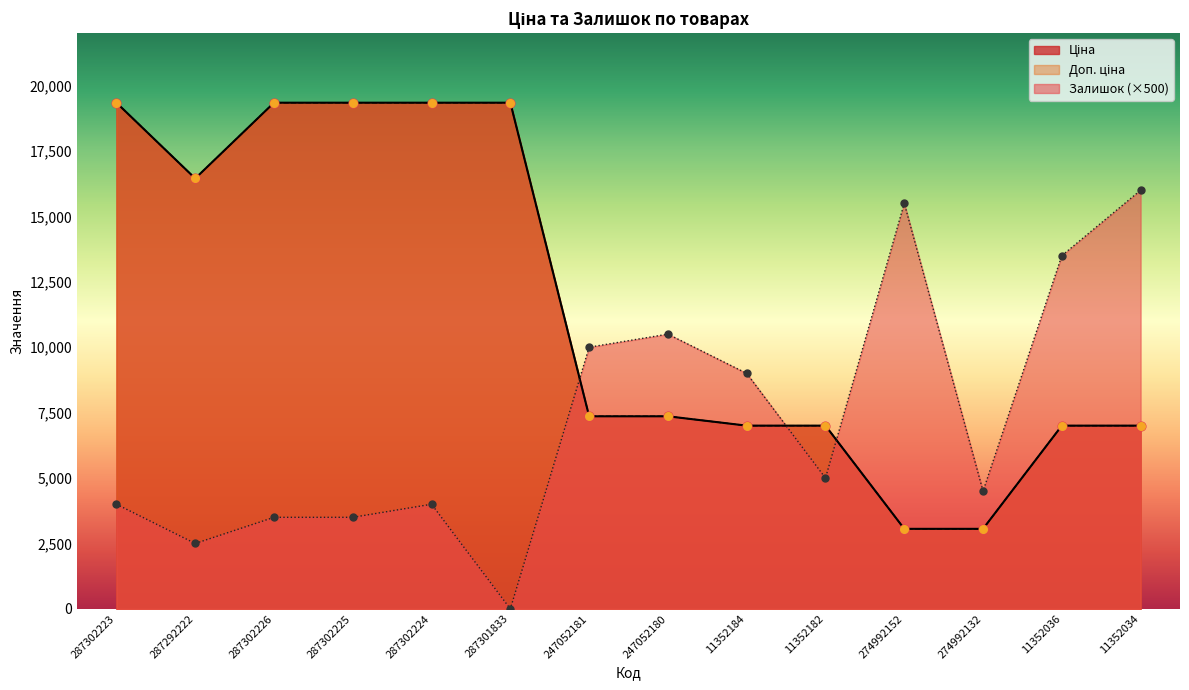

What are all the series names shown in the legend?

Ціна, Доп. ціна, Залишок